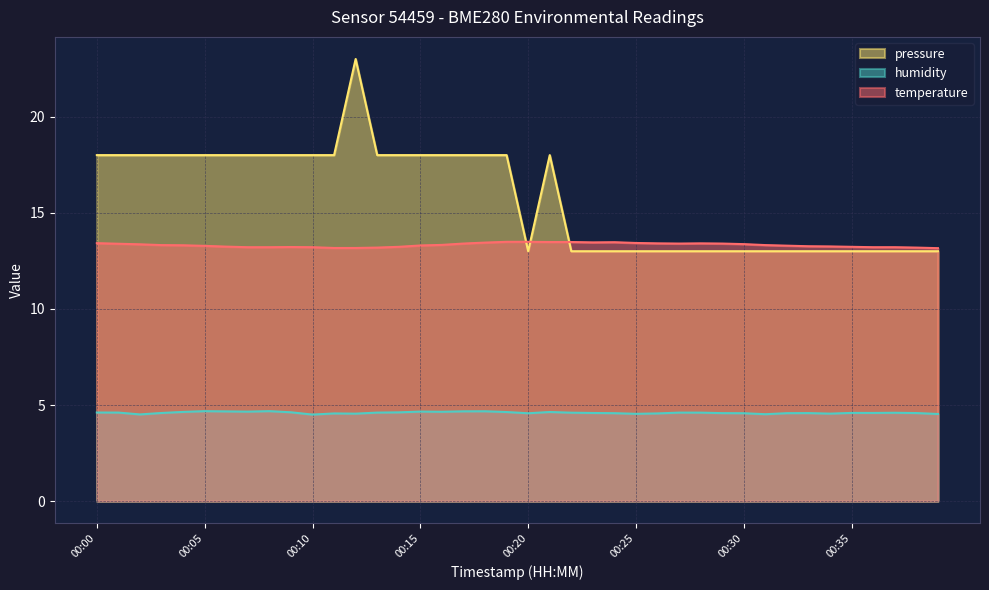

How many lines are shown in the chart?

3